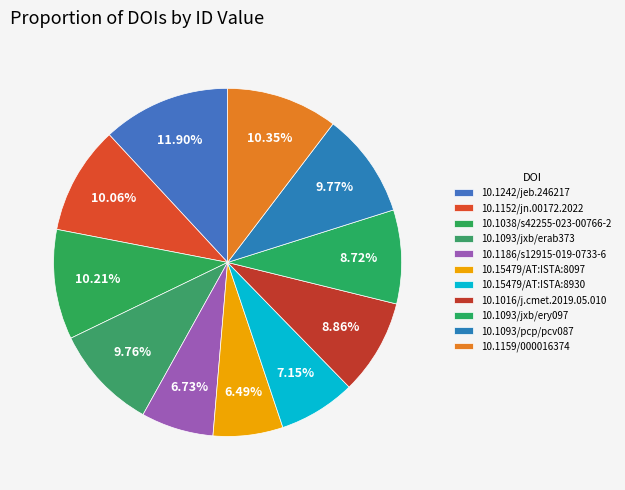

What is the largest slice in the pie chart?

10.1242/jeb.246217